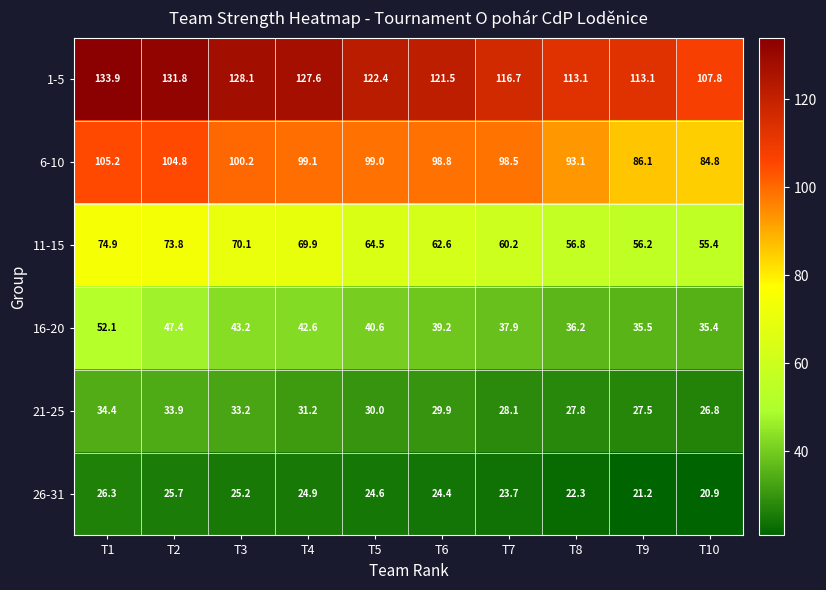

What is the sum of the 21-25 values at T7 and T10?

54.9